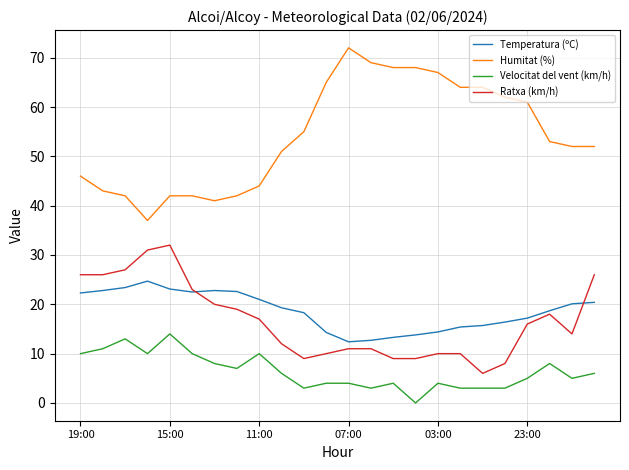

Which series has the largest total across all categories?

Humitat (%)